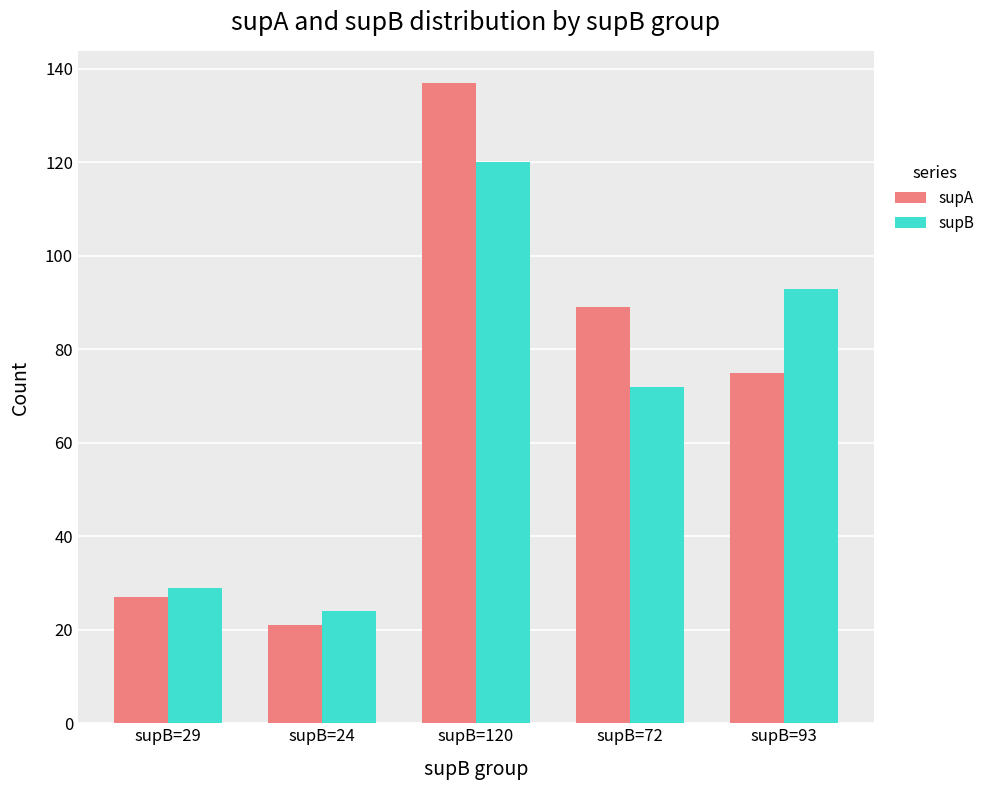

How many categories are shown in the chart?

5